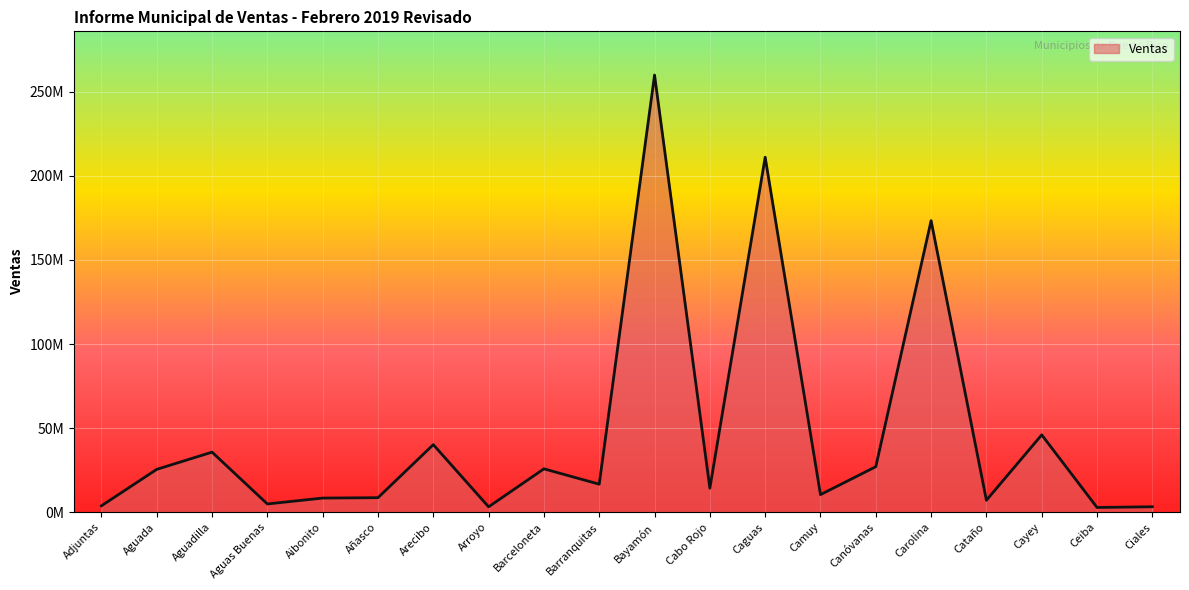

Reading right to left, transcribe all the data shown in this chart.

Ciales=3240895.0	Ceiba=2814743.0	Cayey=45994059.4	Cataño=7100976.2	Carolina=173361676.7	Canóvanas=27058589.4	Camuy=10447508.3	Caguas=211094502.0	Cabo Rojo=14274444.1	Bayamón=259943568.0	Barranquitas=16660560.7	Barceloneta=25786262.7	Arroyo=3197082.6	Arecibo=40174512.0	Añasco=8633608.1	Aibonito=8403464.6	Aguas Buenas=4908550.1	Aguadilla=35713805.5	Aguada=25480948.7	Adjuntas=3809448.9